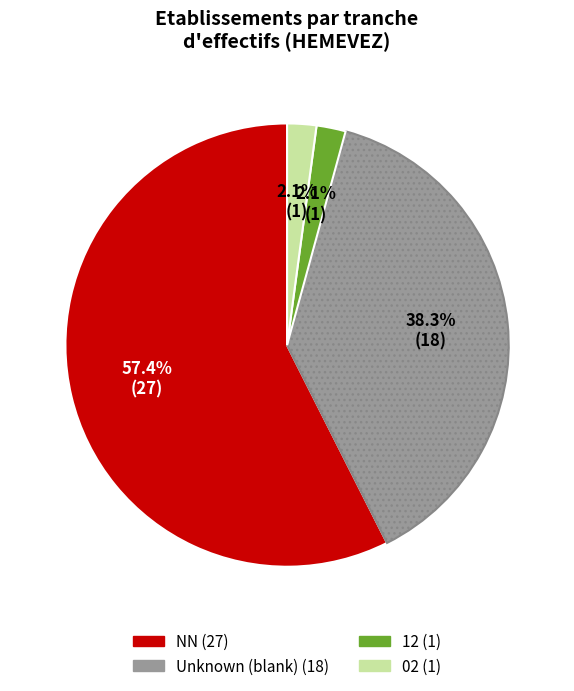

What is the largest slice in the pie chart?

NN